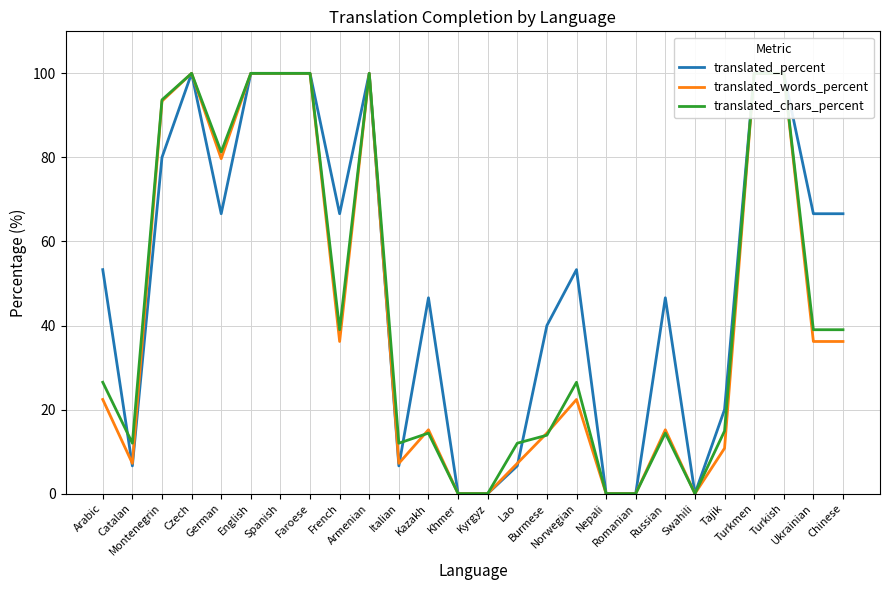

Rank the series at Faroese from highest to lowest value.

translated_percent, translated_words_percent, translated_chars_percent